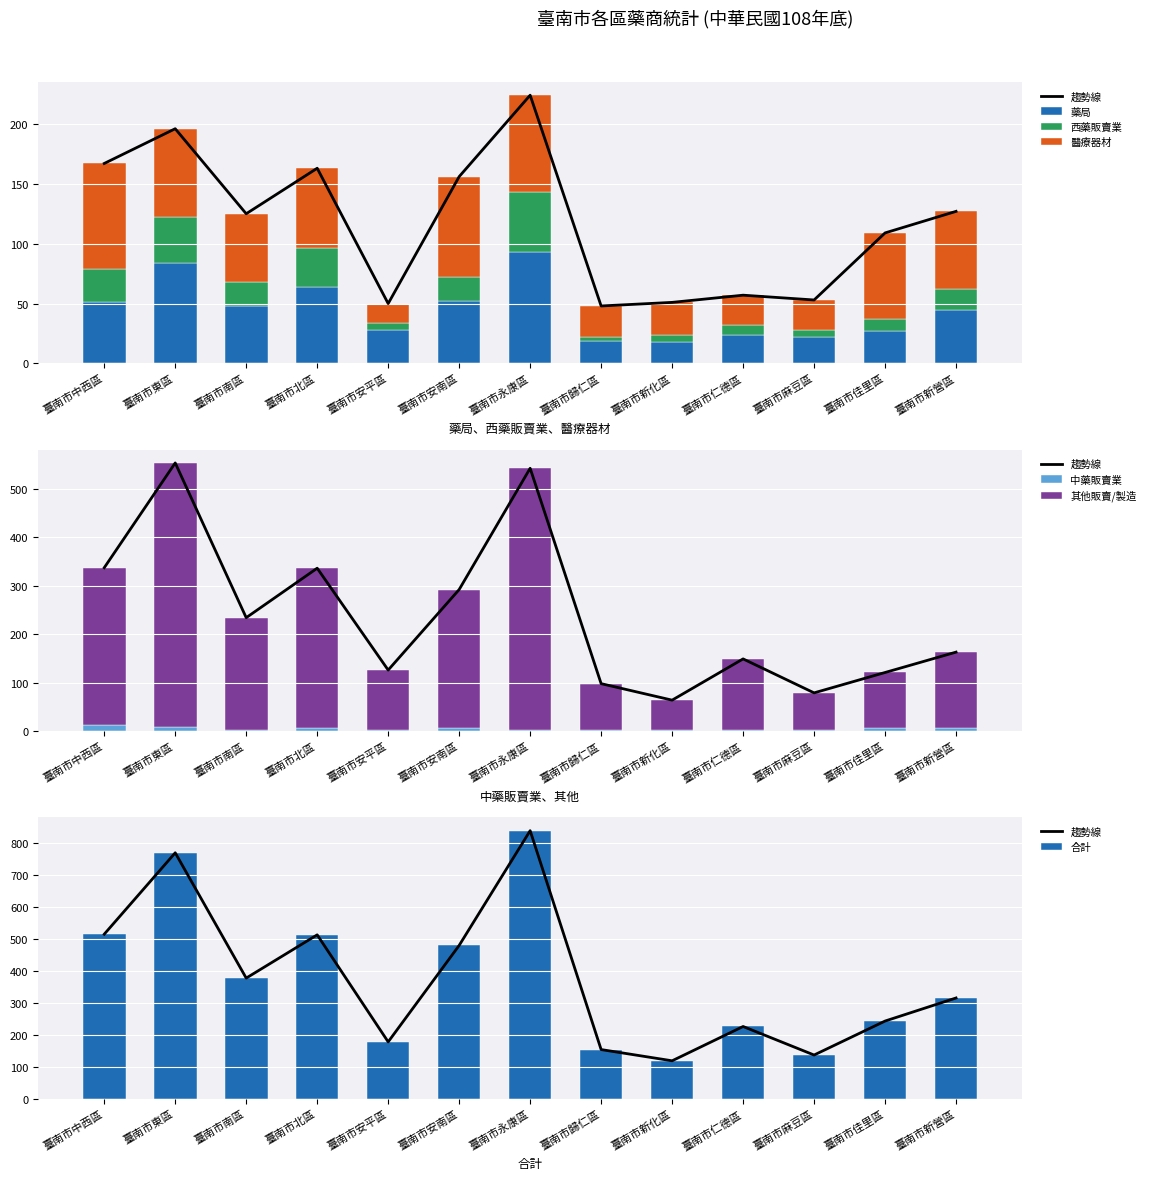

Reading left to right, extract all data points from this chart.

合計: 臺南市中西區=514	臺南市東區=768	臺南市南區=377	臺南市北區=512	臺南市安平區=178	臺南市安南區=479	臺南市永康區=837	臺南市歸仁區=154	臺南市新化區=119	臺南市仁德區=226	臺南市麻豆區=137	臺南市佳里區=243	臺南市新營區=315
藥局小計: 臺南市中西區=51	臺南市東區=84	臺南市南區=48	臺南市北區=64	臺南市安平區=28	臺南市安南區=52	臺南市永康區=93	臺南市歸仁區=19	臺南市新化區=18	臺南市仁德區=24	臺南市麻豆區=22	臺南市佳里區=27	臺南市新營區=45
西藥販賣業小計: 臺南市中西區=28	臺南市東區=38	臺南市南區=20	臺南市北區=32	臺南市安平區=6	臺南市安南區=20	臺南市永康區=50	臺南市歸仁區=3	臺南市新化區=6	臺南市仁德區=8	臺南市麻豆區=6	臺南市佳里區=10	臺南市新營區=17
中藥販賣業小計: 臺南市中西區=13	臺南市東區=8	臺南市南區=3	臺南市北區=7	臺南市安平區=2	臺南市安南區=6	臺南市永康區=2	臺南市歸仁區=2	臺南市新化區=3	臺南市仁德區=3	臺南市麻豆區=2	臺南市佳里區=7	臺南市新營區=6
醫療器材: 臺南市中西區=88	臺南市東區=74	臺南市南區=57	臺南市北區=67	臺南市安平區=16	臺南市安南區=84	臺南市永康區=81	臺南市歸仁區=26	臺南市新化區=27	臺南市仁德區=25	臺南市麻豆區=25	臺南市佳里區=72	臺南市新營區=65
其他: 臺南市中西區=324	臺南市東區=545	臺南市南區=231	臺南市北區=329	臺南市安平區=124	臺南市安南區=286	臺南市永康區=540	臺南市歸仁區=96	臺南市新化區=61	臺南市仁德區=146	臺南市麻豆區=77	臺南市佳里區=114	臺南市新營區=157